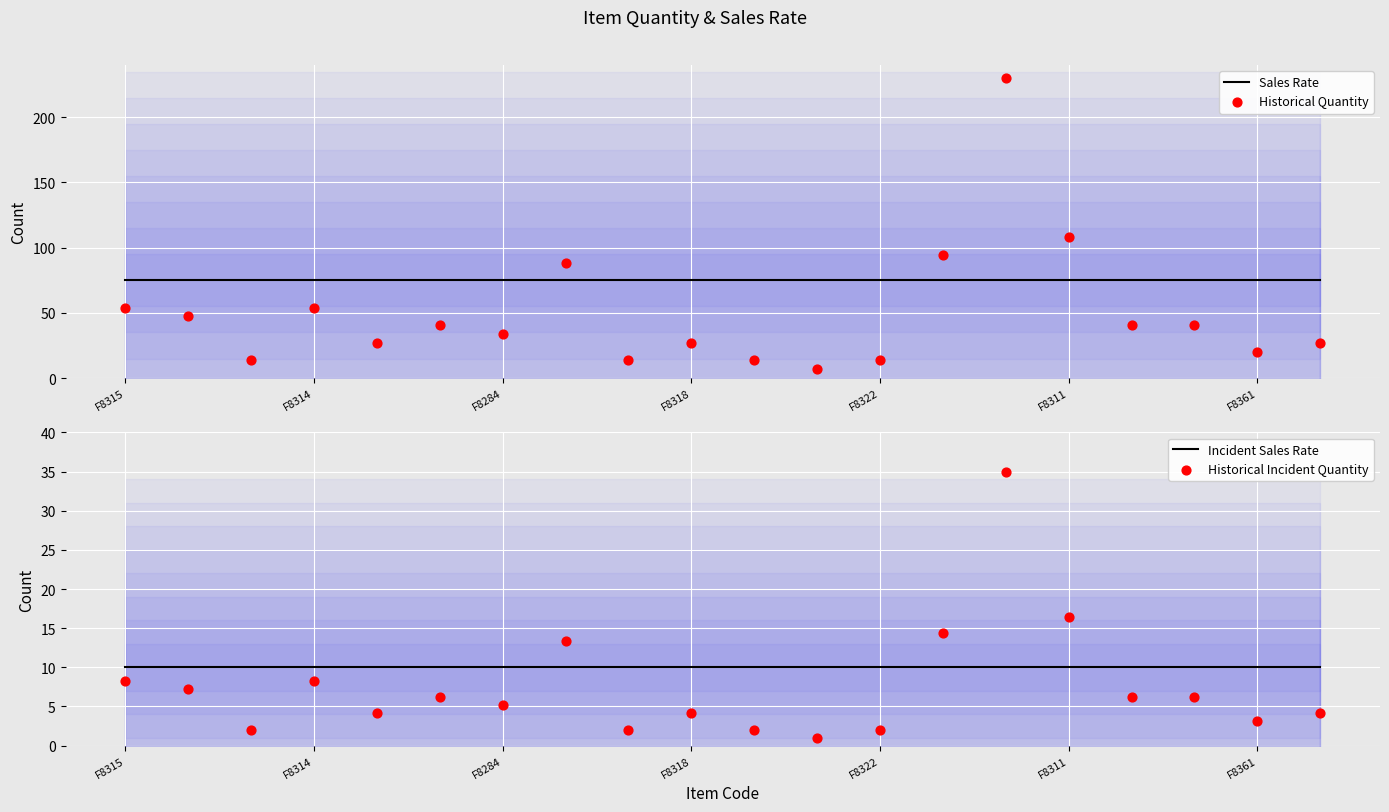

Which series reaches the minimum Y coordinate?

Historical Incident Quantity